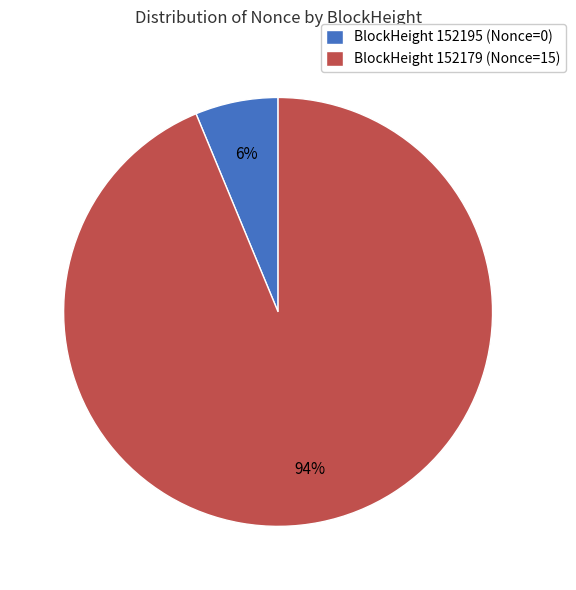

To the nearest percent, what percentage of the pie is BlockHeight 152195 (Nonce=0)?

6%